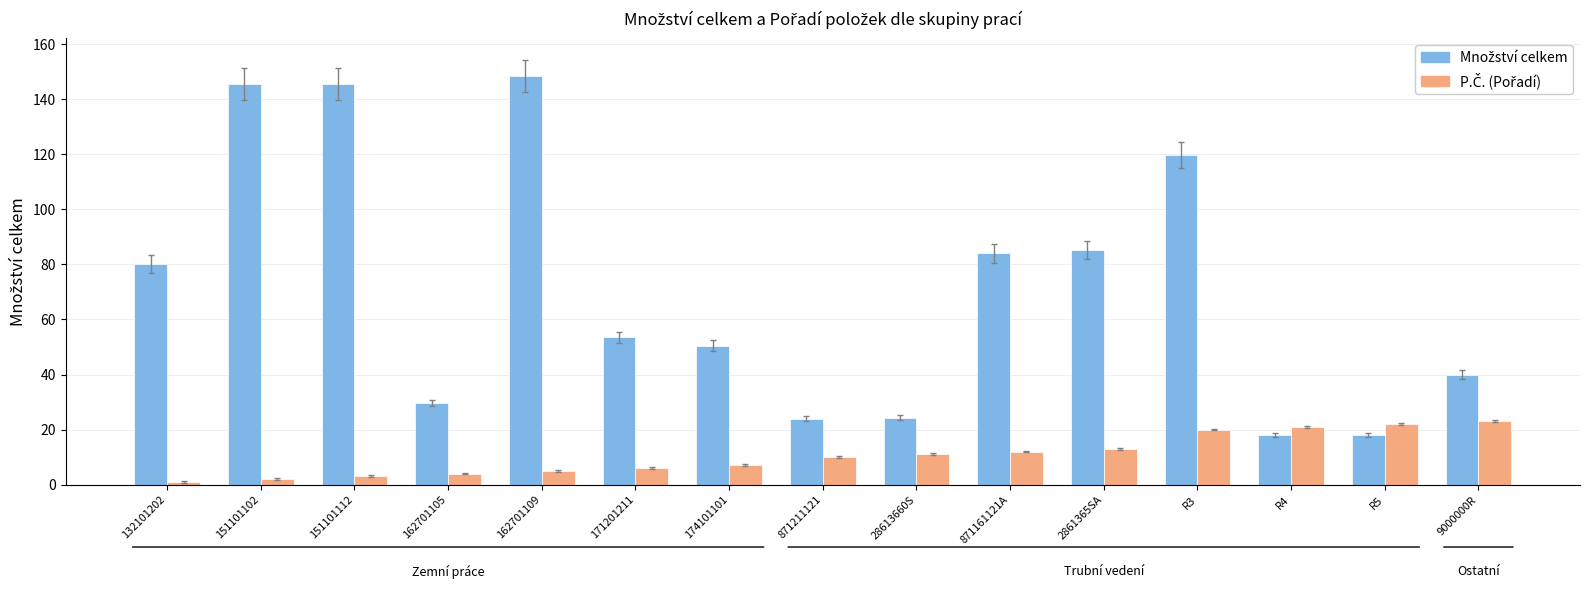

What is the total value across all series at R3?

139.8